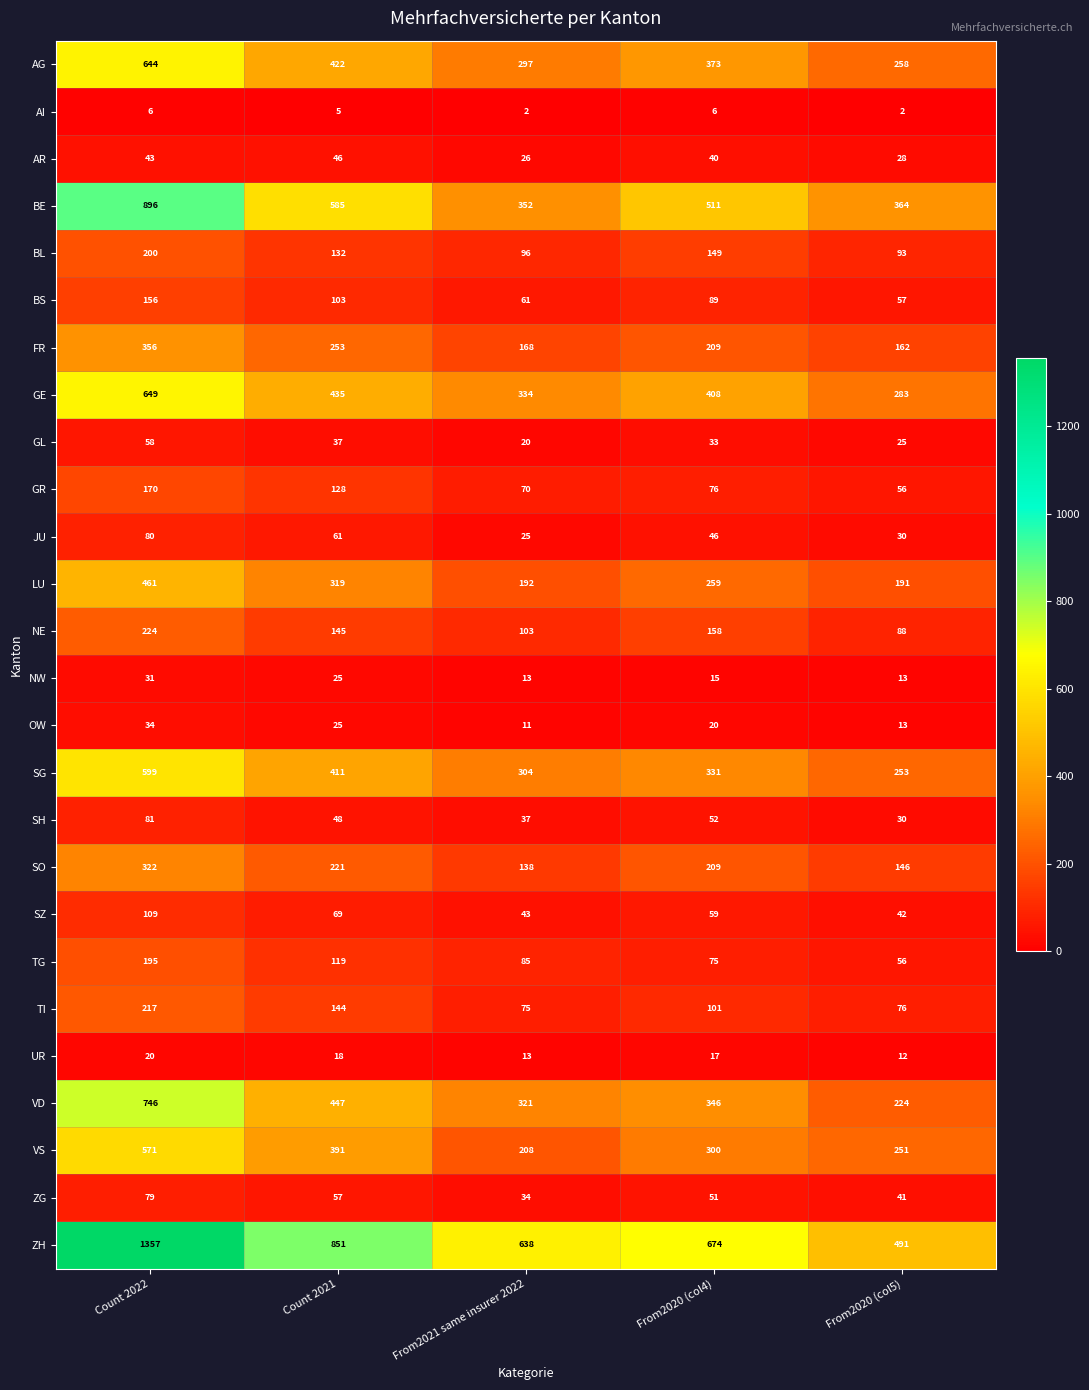

How many distinct data groups are displayed?

26